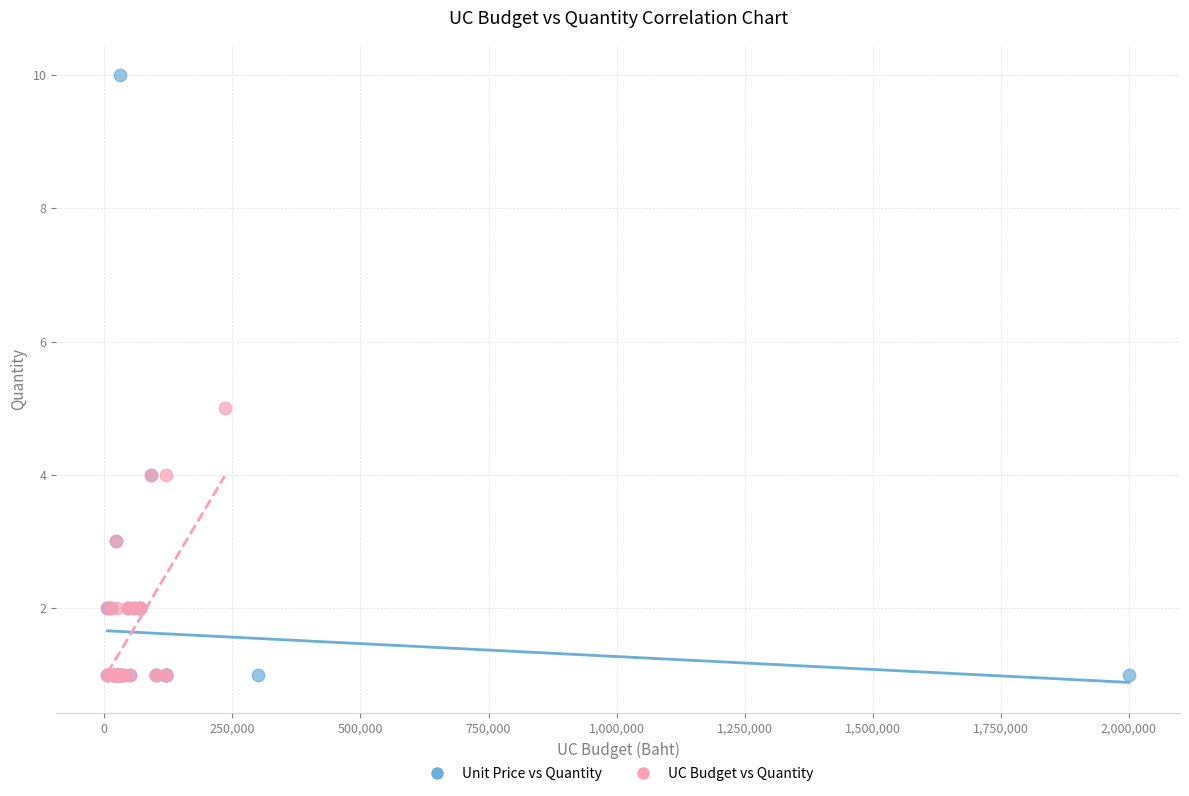

Which series contains the highest Y value?

Unit Price vs Quantity